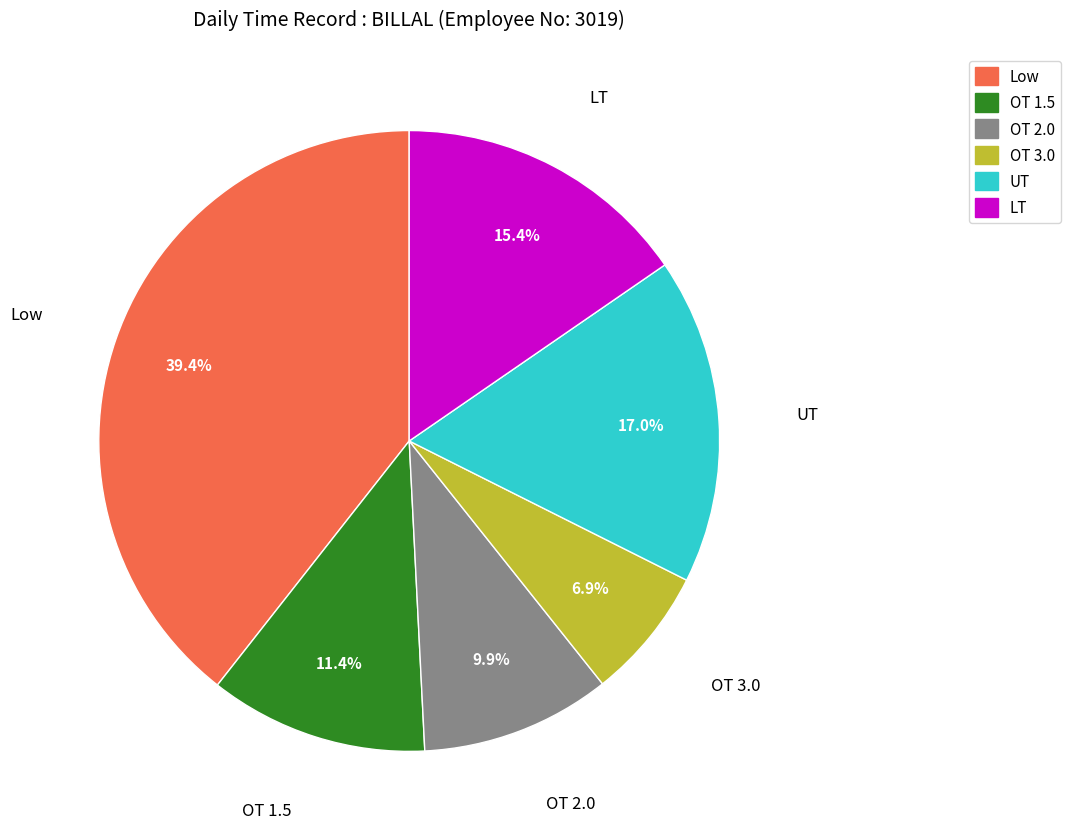

Count the number of slices in the pie.

6